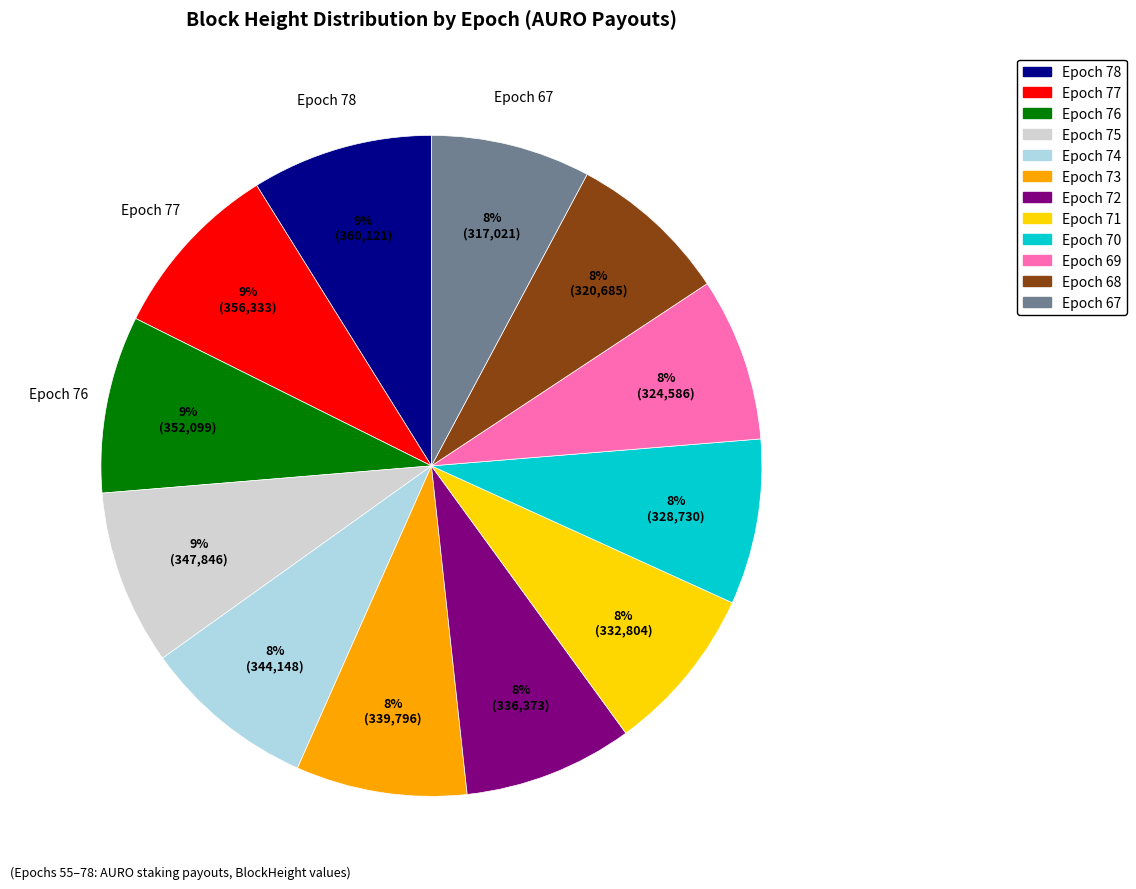

To the nearest percent, what is the average slice percentage?

8%